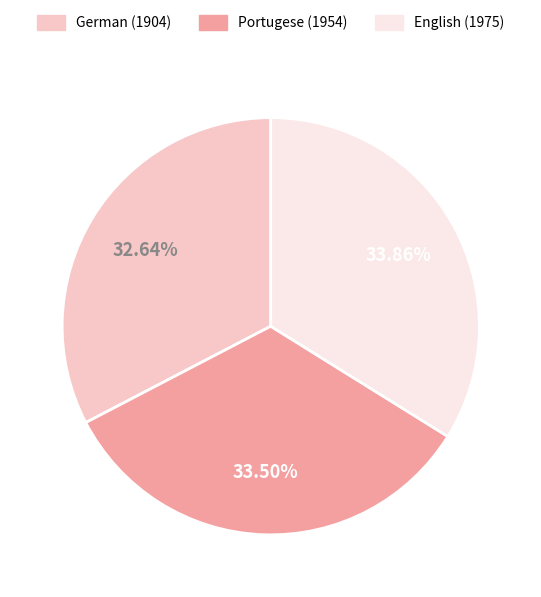

Is there a majority slice in this chart?

No